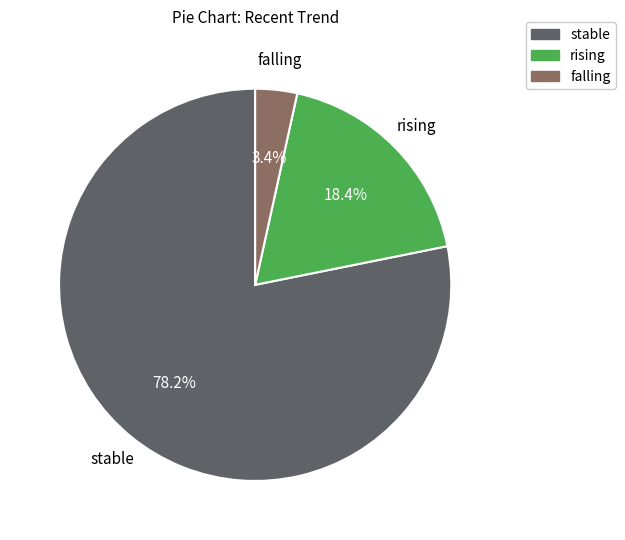

The stable slice represents 78% of the pie. True or false?

True